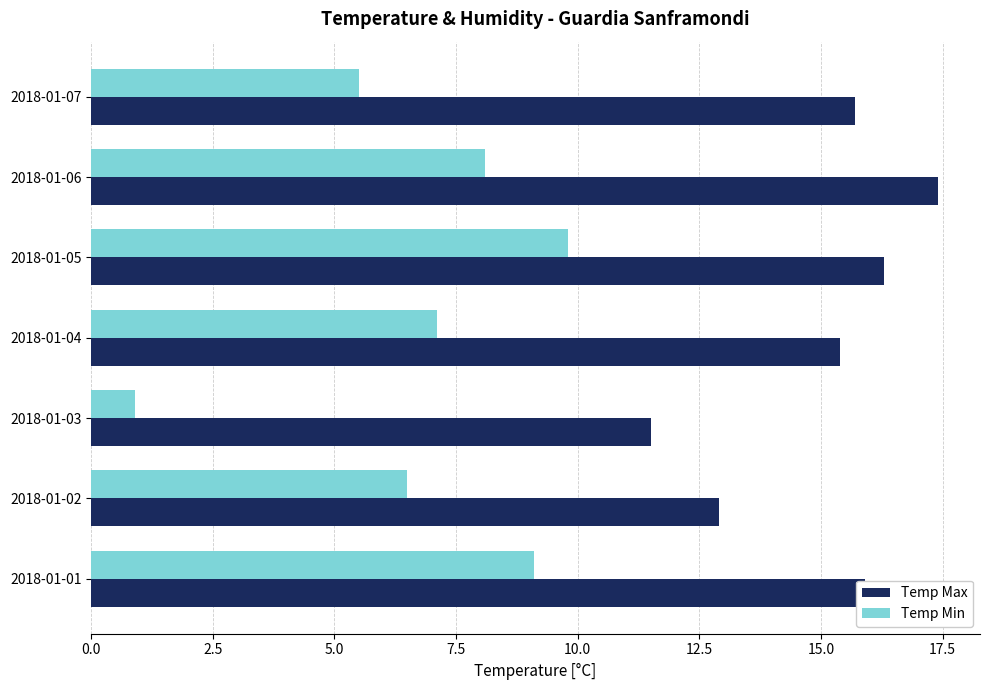

What is the maximum value for Temp Min?

9.8